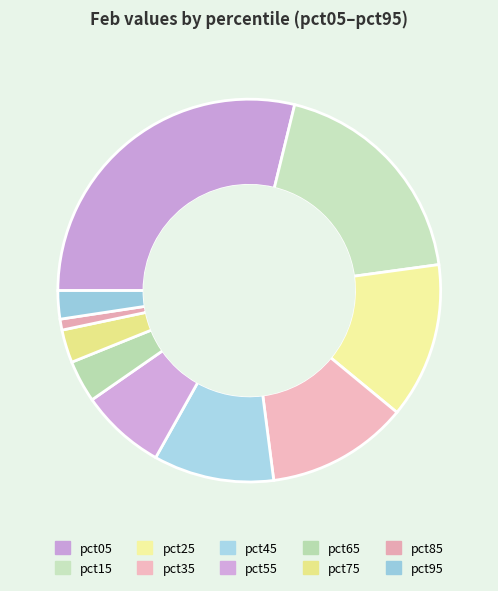

How many slices are in this pie chart?

10